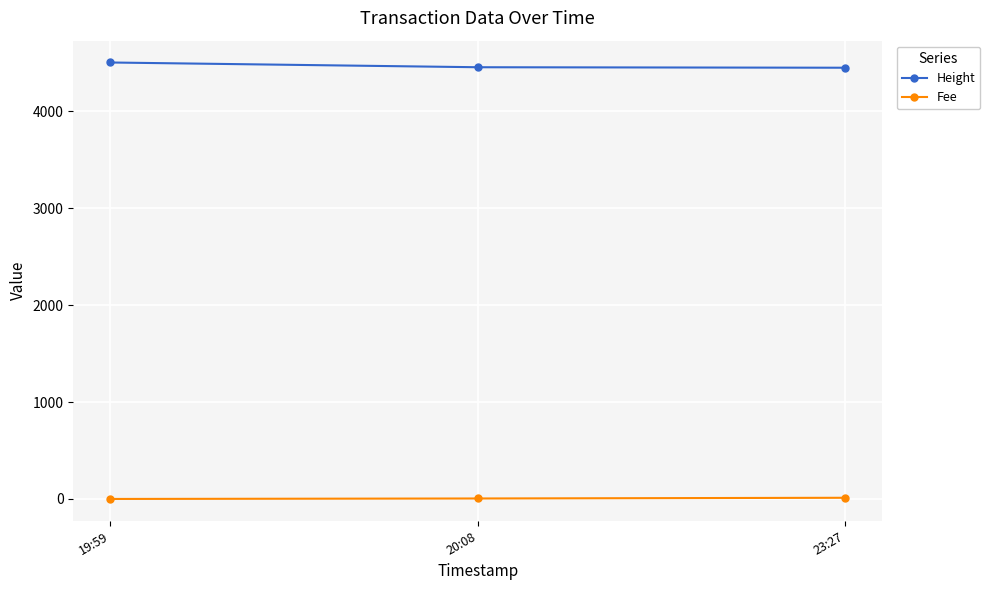

What is the average value of the Height series?

4469.7